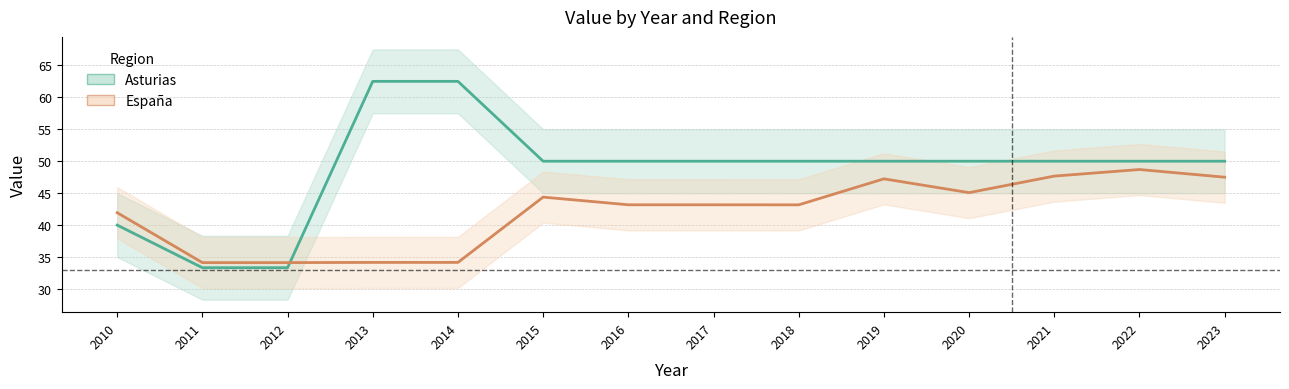

Count the number of categories in the chart.

14